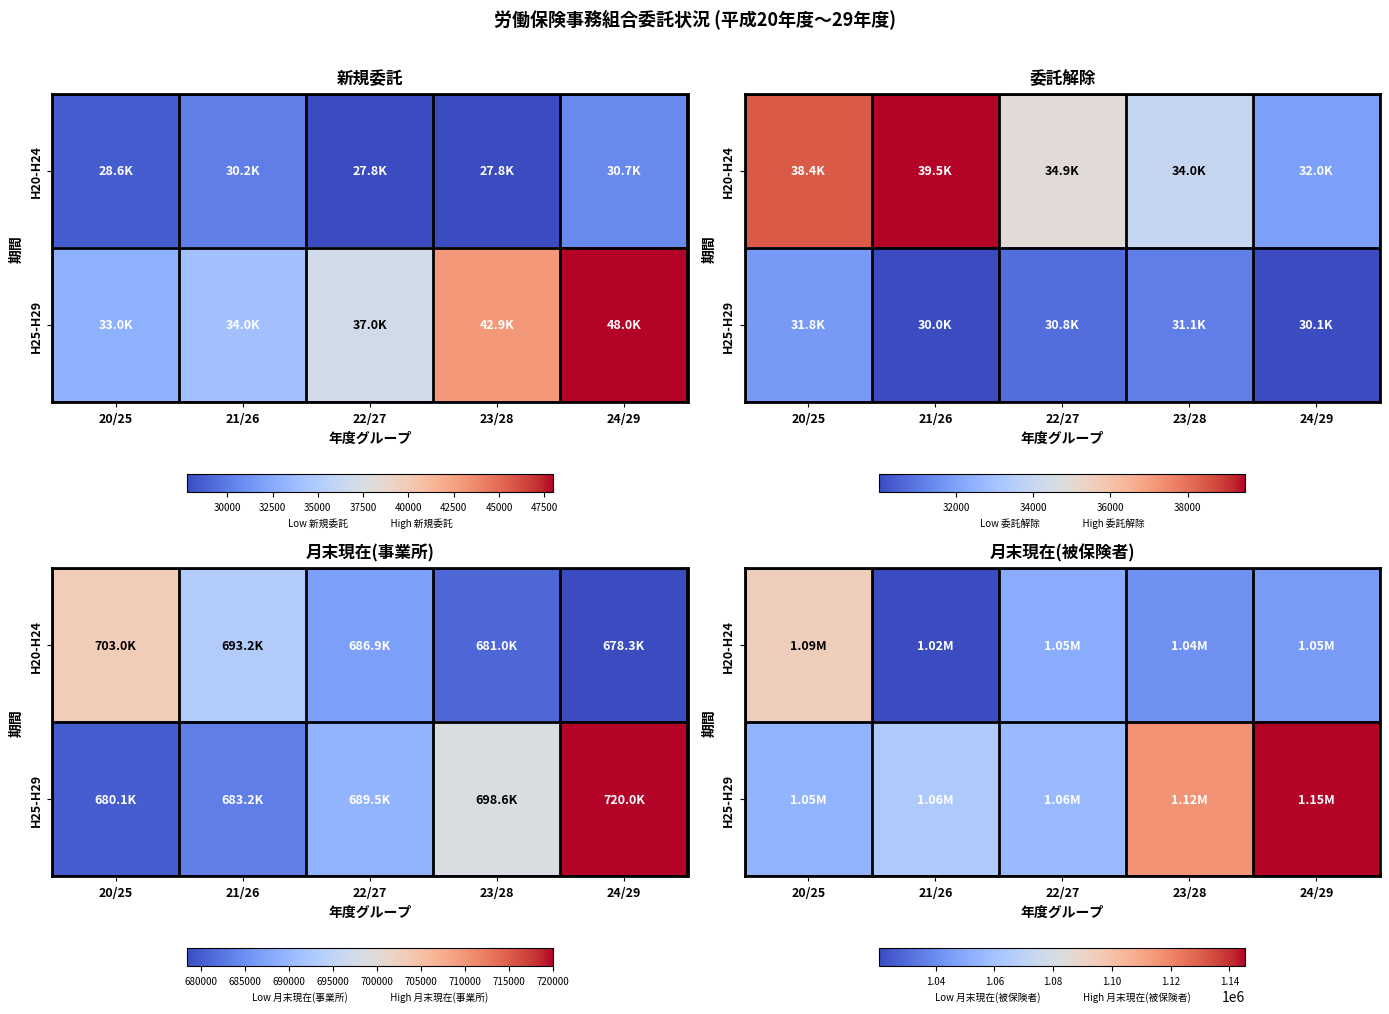

Is it true that H20-H24 equals 1094236 at 20/25?

True